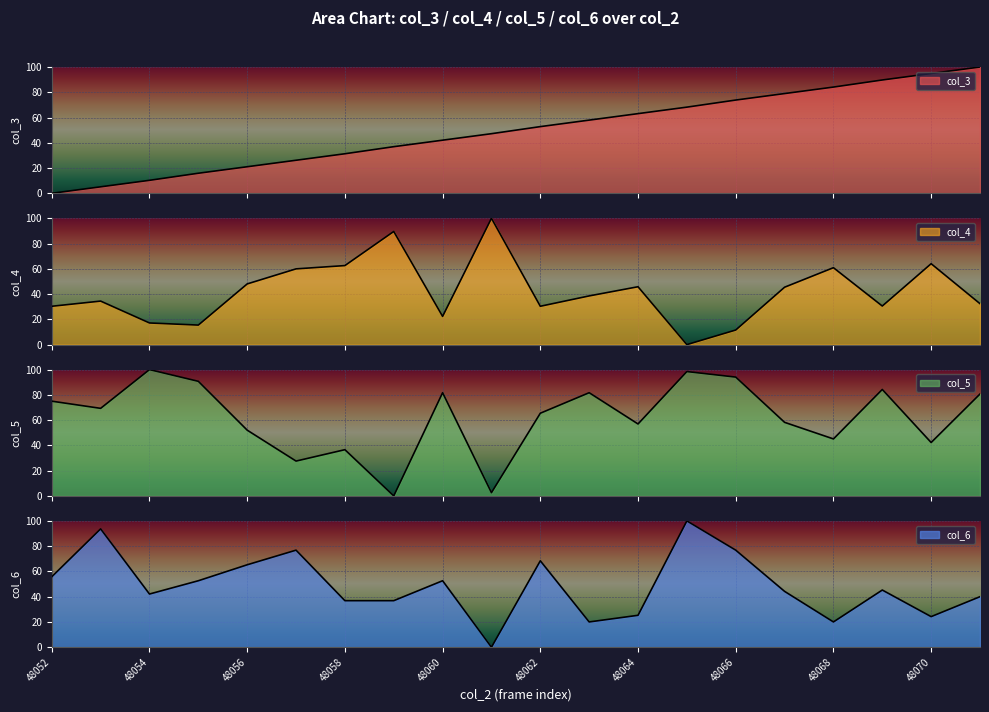

Which category has the highest value across all series?

48061